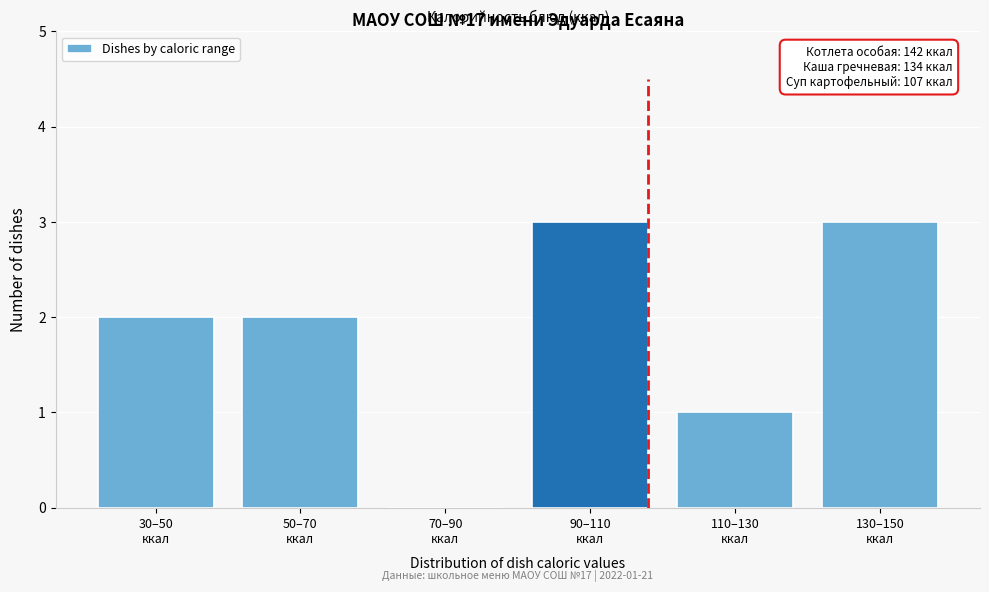

What is the maximum value shown in the chart?

3